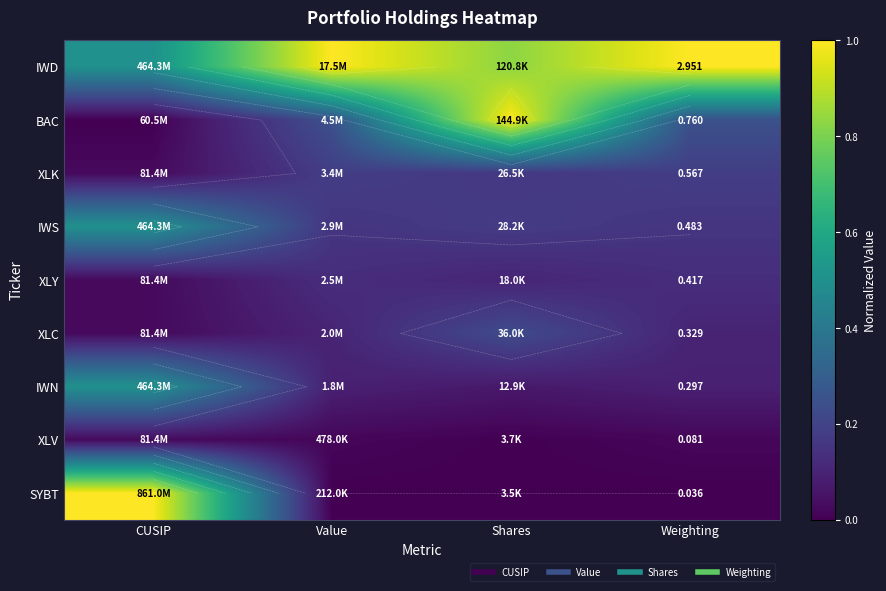

At how many categories does at least one series exceed 0?

4